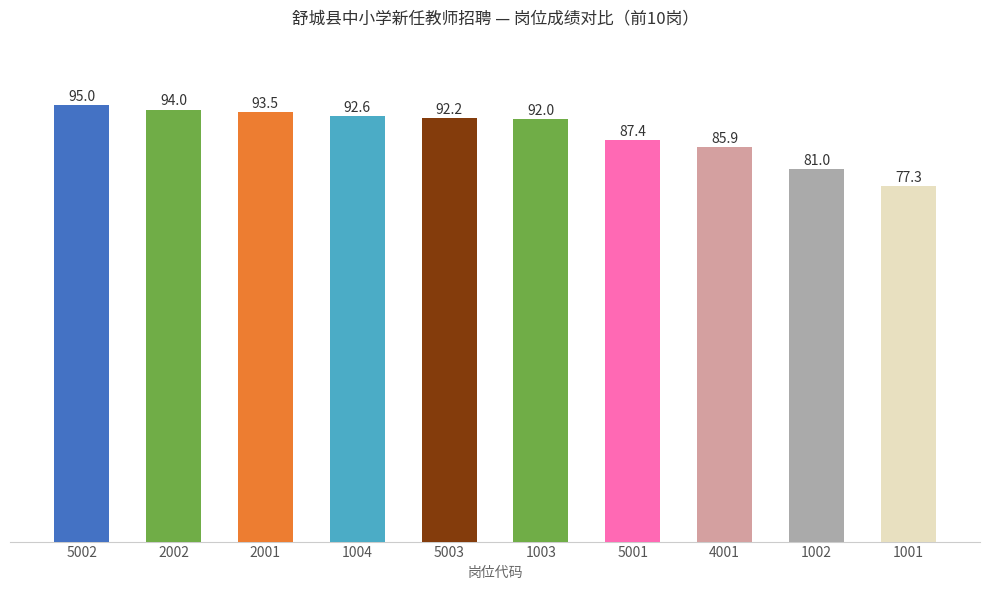

At which label is the value closest to 86?

4001